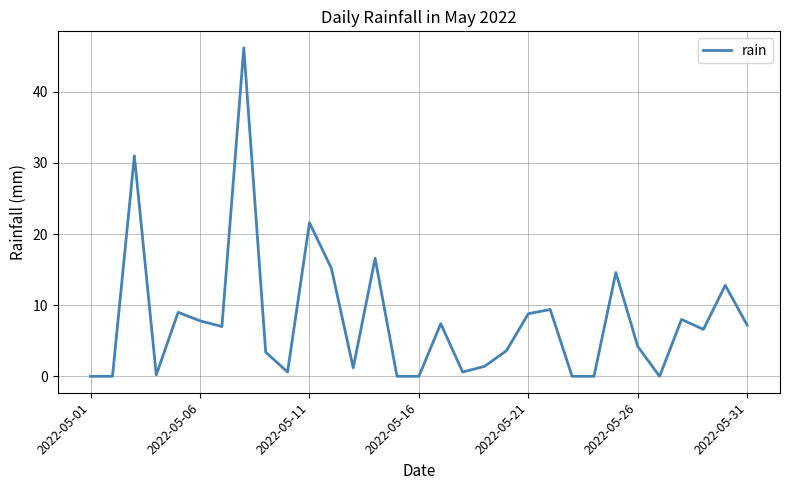

What is the greatest value displayed?

46.2